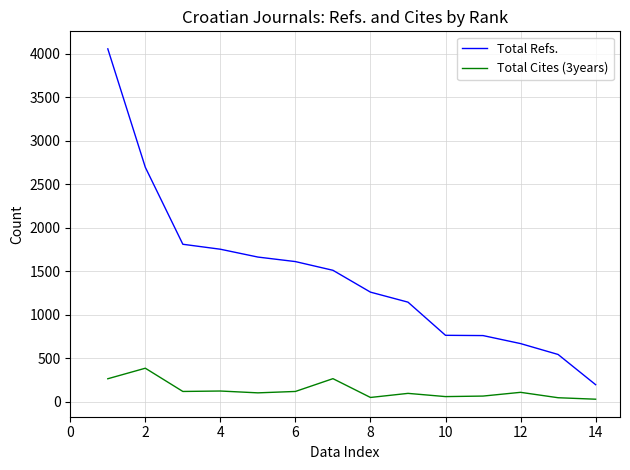

What is the minimum value shown in the chart?

29